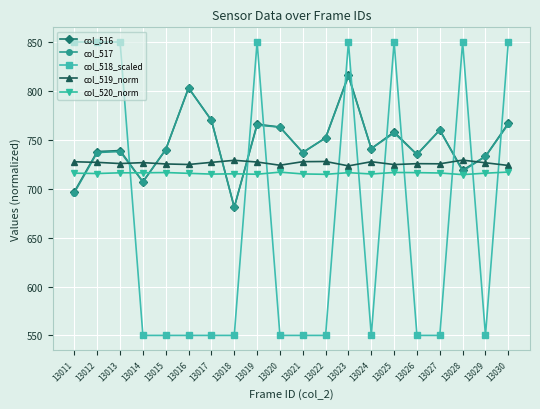

What are all the series names shown in the legend?

col_516, col_517, col_518_scaled, col_519_norm, col_520_norm